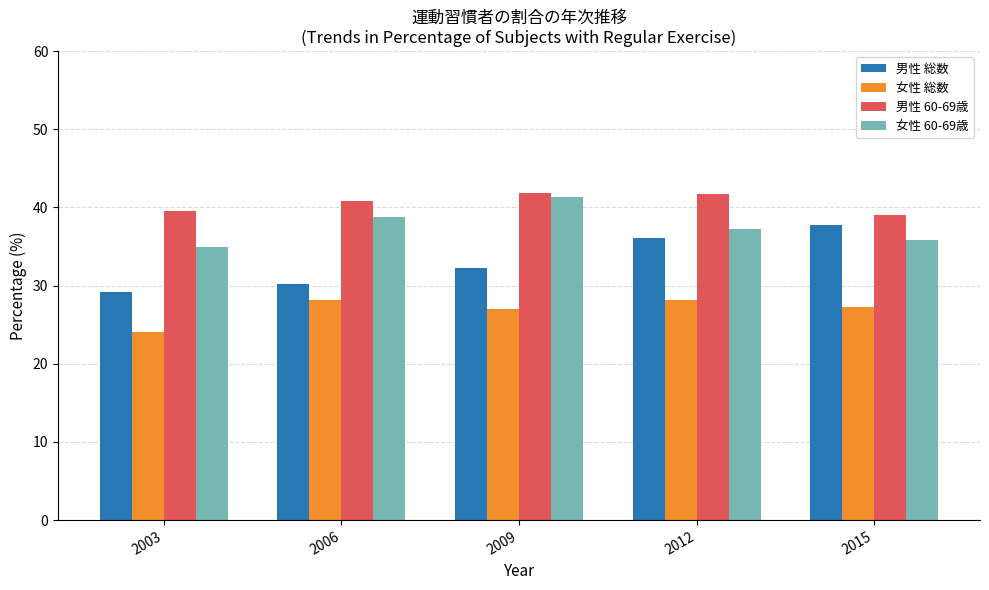

What is the sum of the 男性 60-69歳 values at 2012 and 2009?

83.6